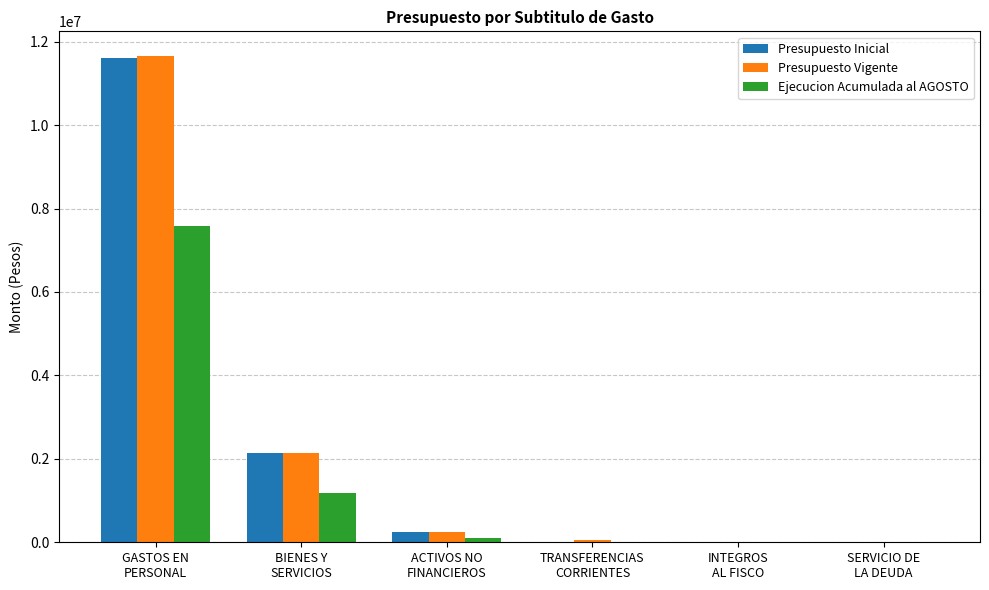

What is the sum of all Ejecucion Acumulada al AGOSTO values?

8886498